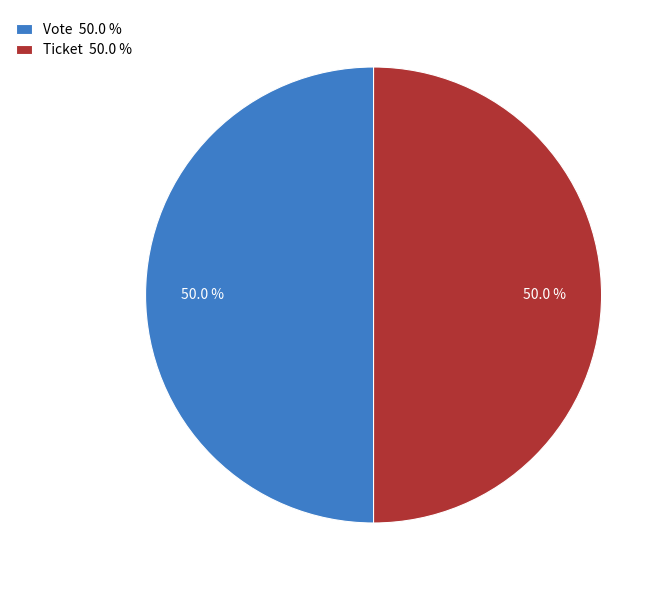

Combined, do Ticket and Vote account for over 50%?

Yes